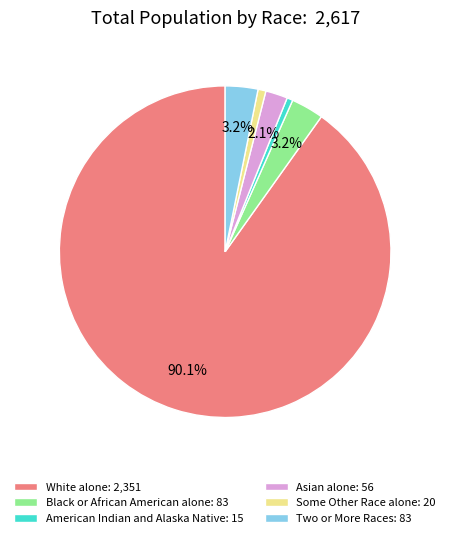

Is Two or More Races the majority of the pie?

No